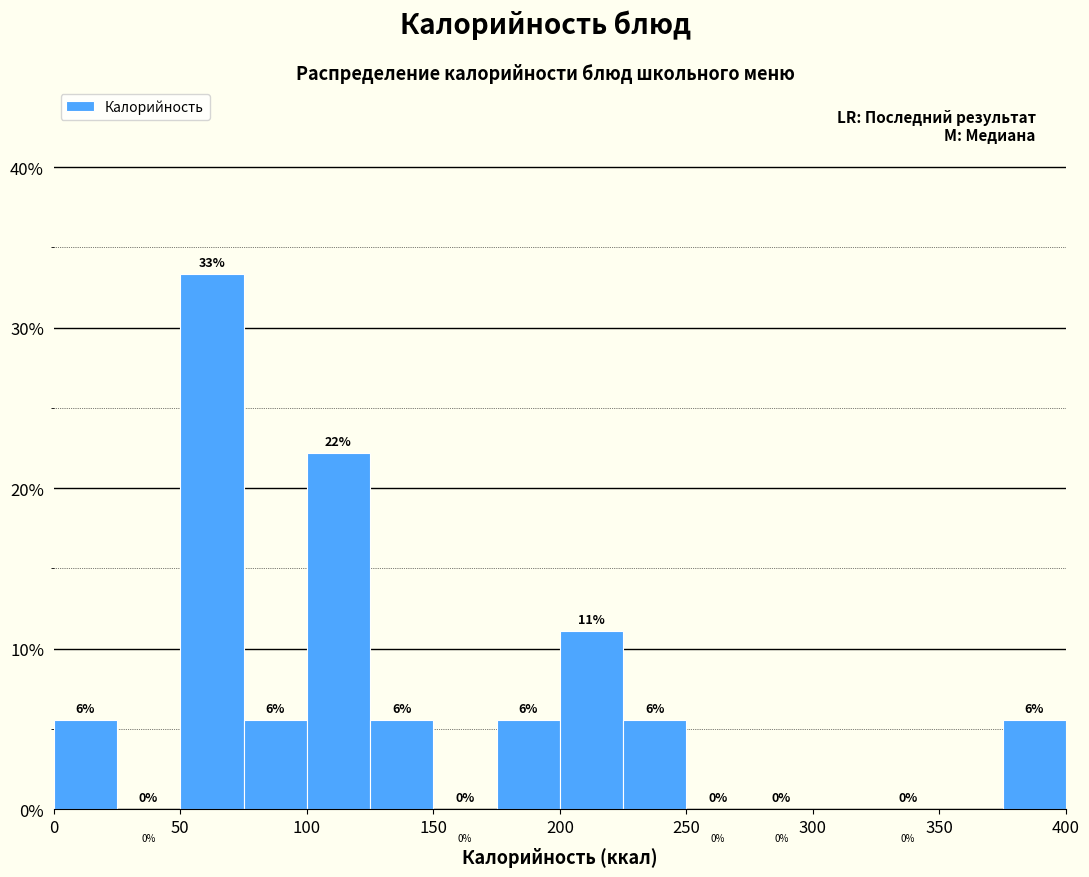

Which range on the x-axis has the tallest bar?

50 to 75